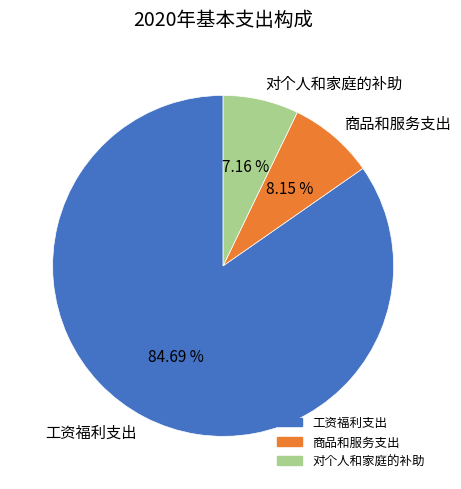

Do 工资福利支出 and 对个人和家庭的补助 together represent more than half of the pie?

Yes